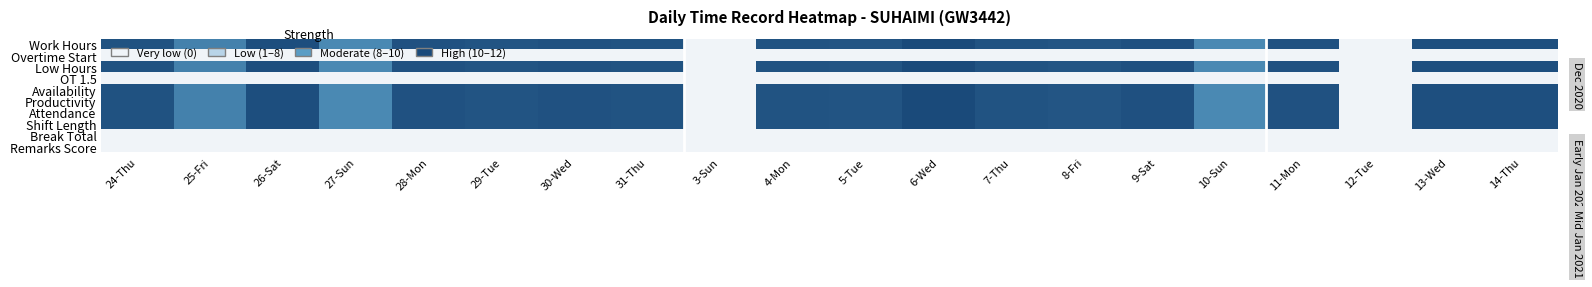

At which category is the sum across all series the highest?

6-Wed